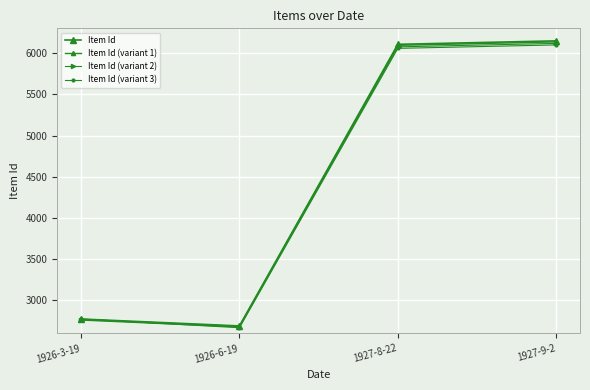

What is the spread (max minus min) of values at 1927-9-2?

49.2